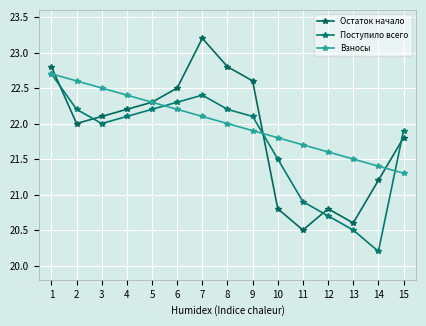

True or false: Поступило всего and Взносы intersect in this chart.

True